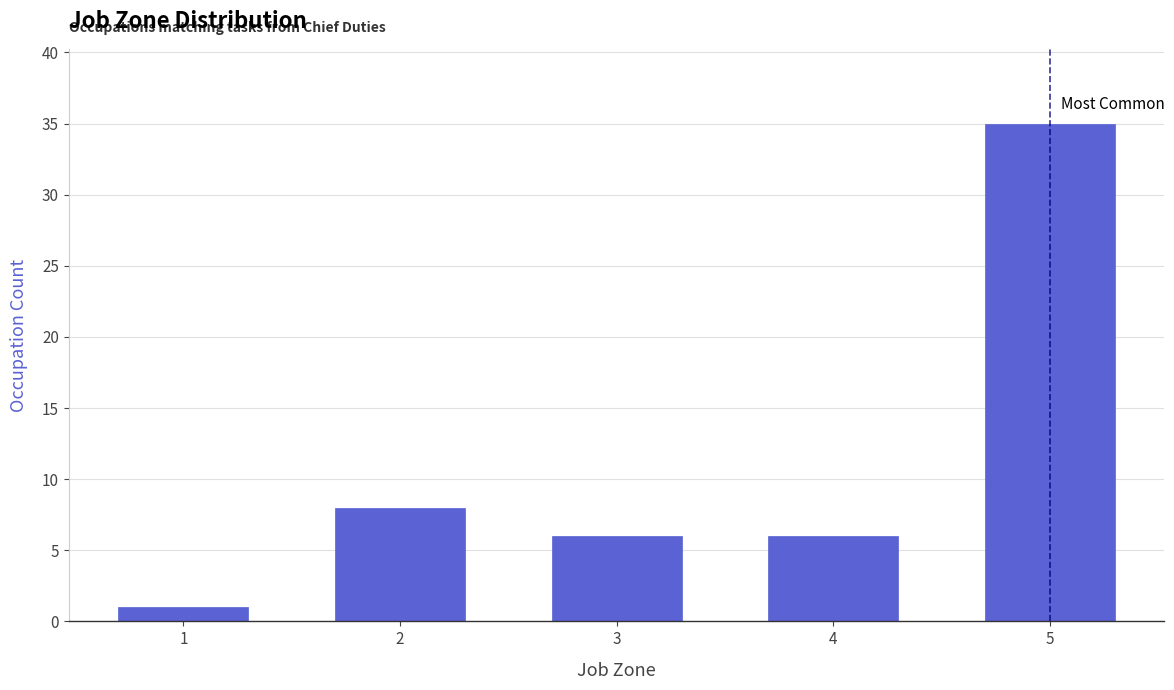

Reading left to right, what are all the values shown in this chart?

1	8	6	6	35